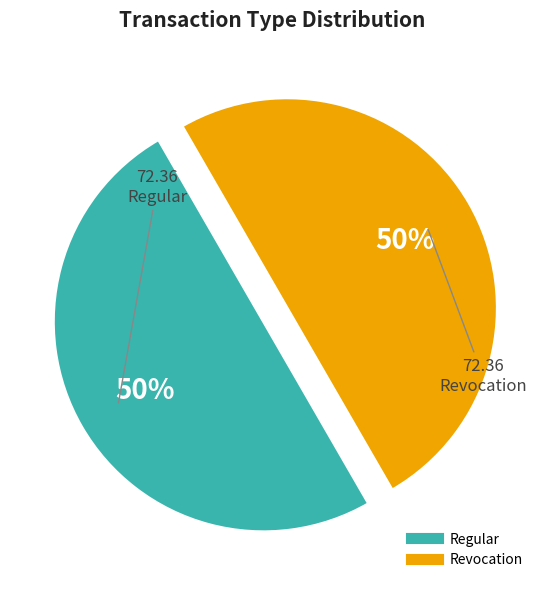

Approximately how many times larger is the value at Revocation compared to Regular?

1.0